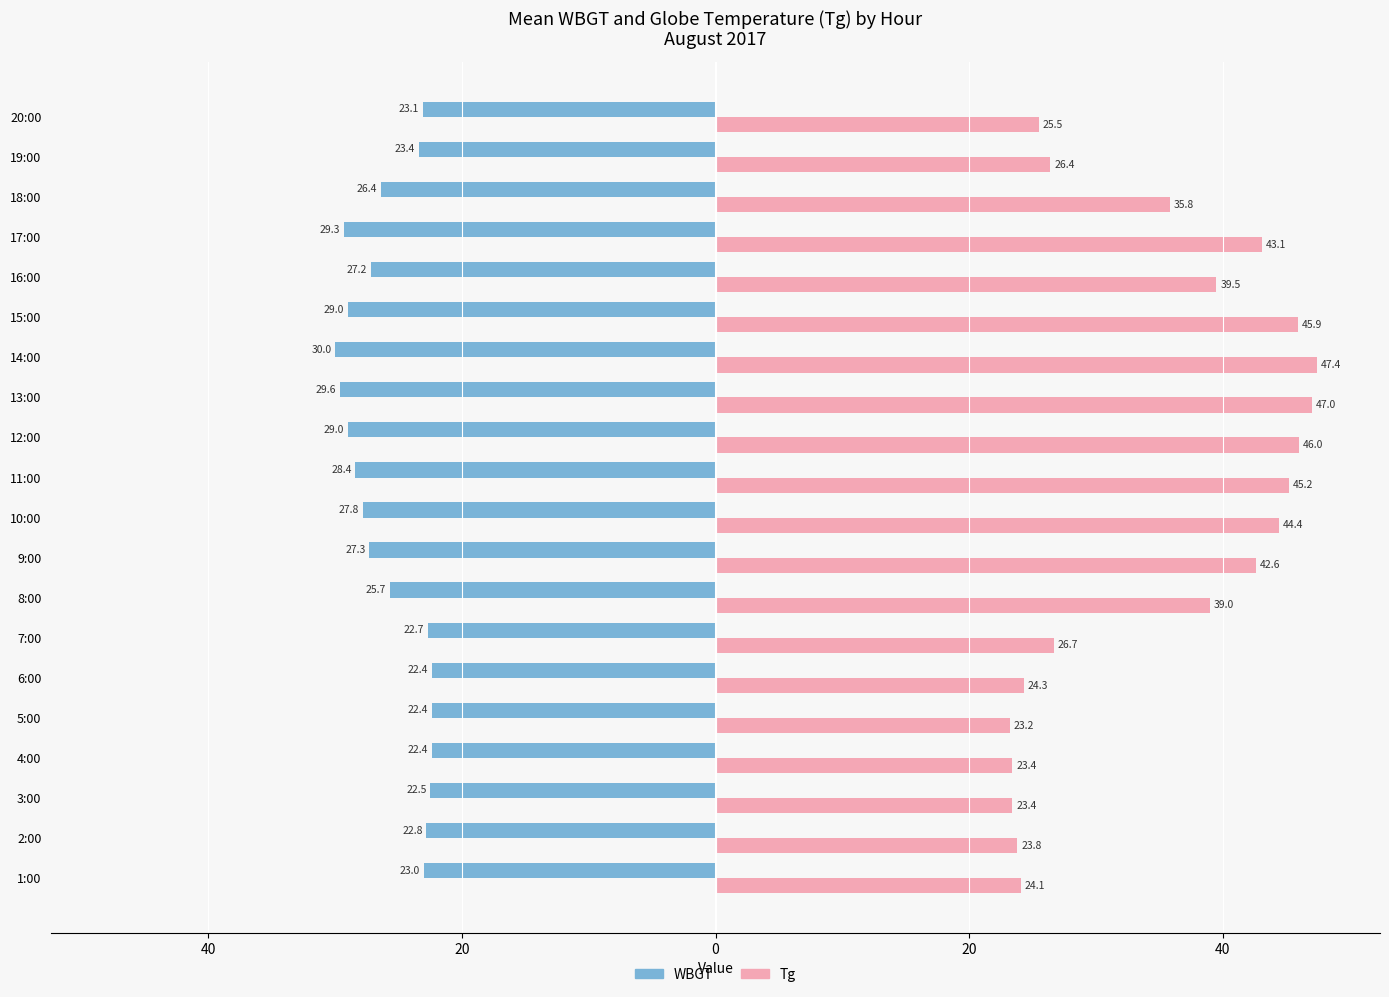

List the series in order of their peak value, lowest first.

WBGT, Tg